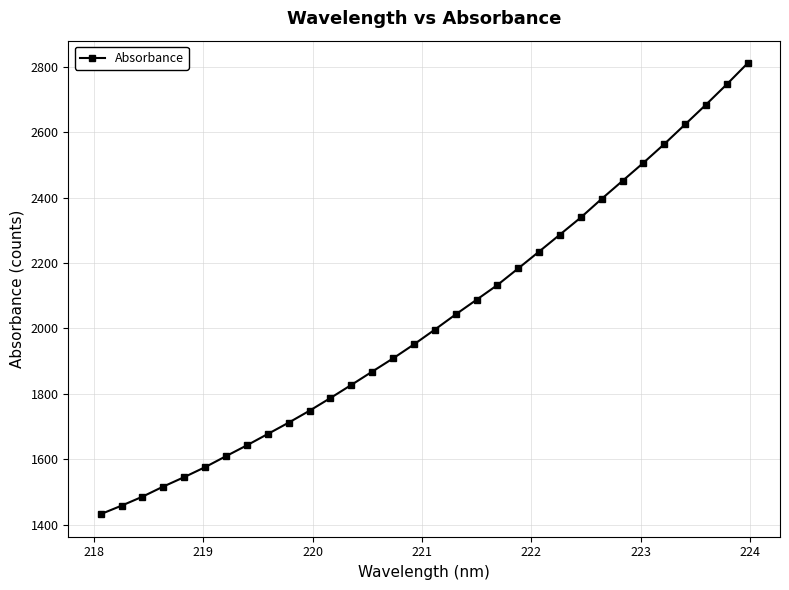

True or false: there are more than 2 points higher than both neighbors.

False